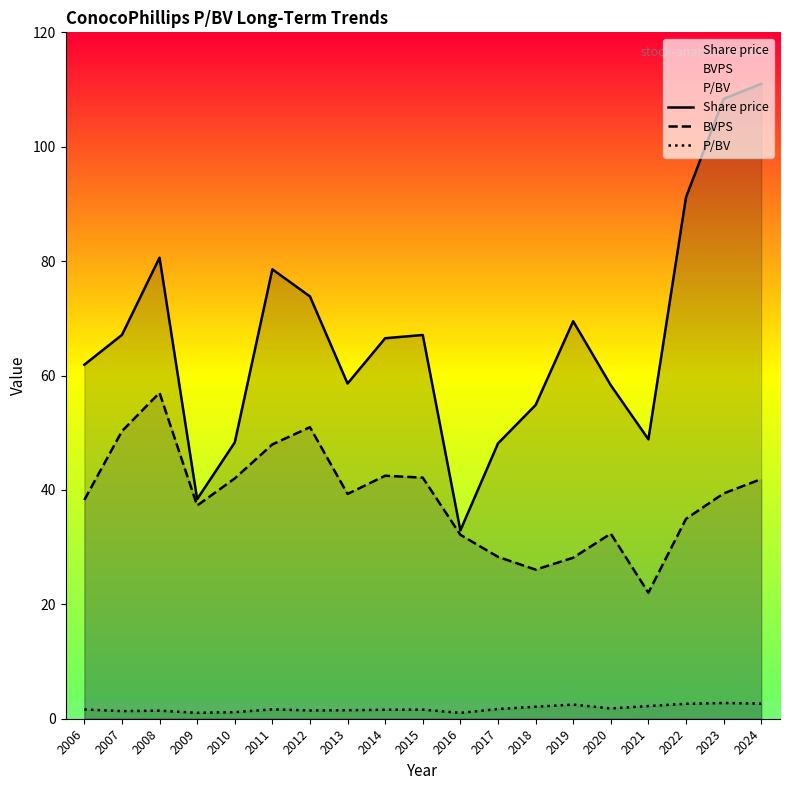

Which category has the highest value in the P/BV series?

2023